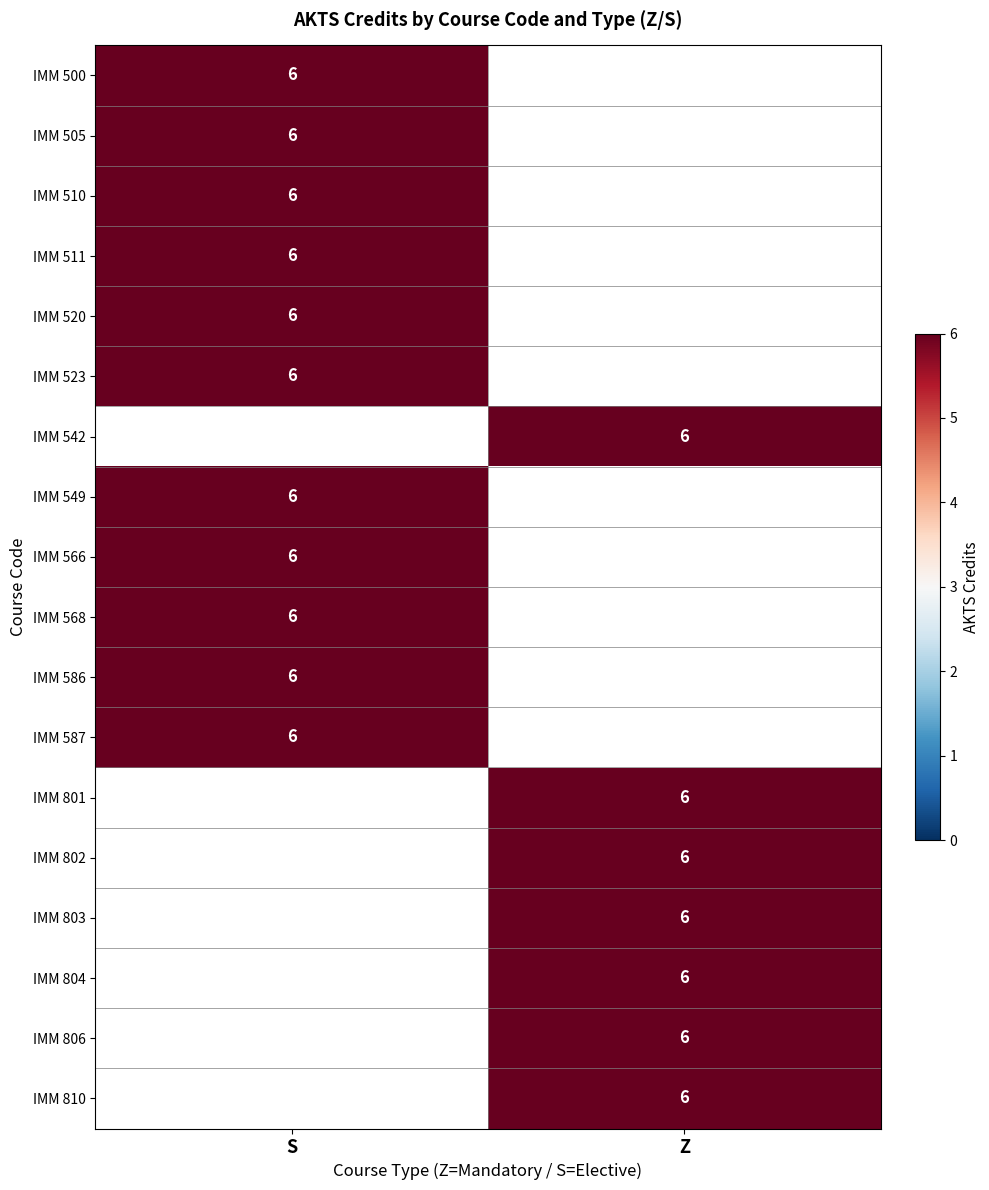

True or false: IMM 568 has a value of 3 at IMM 500.

False